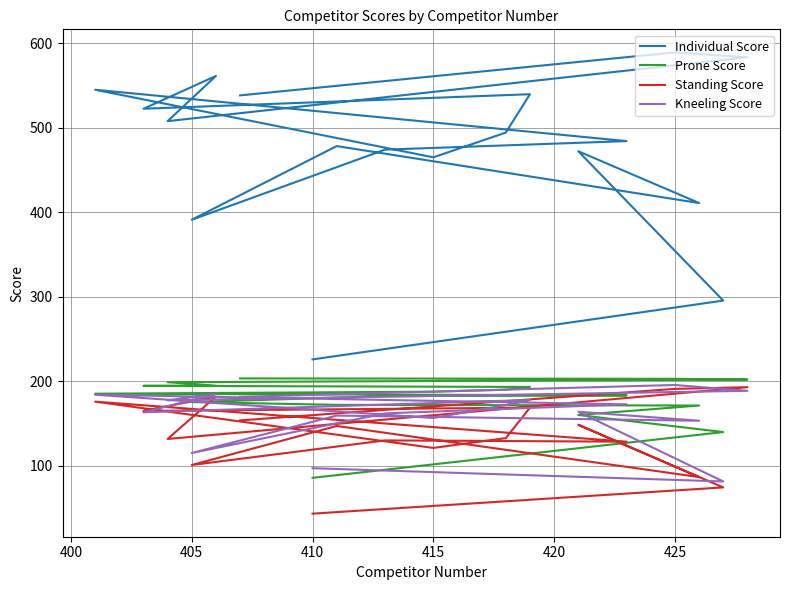

How many distinct data groups are displayed?

4